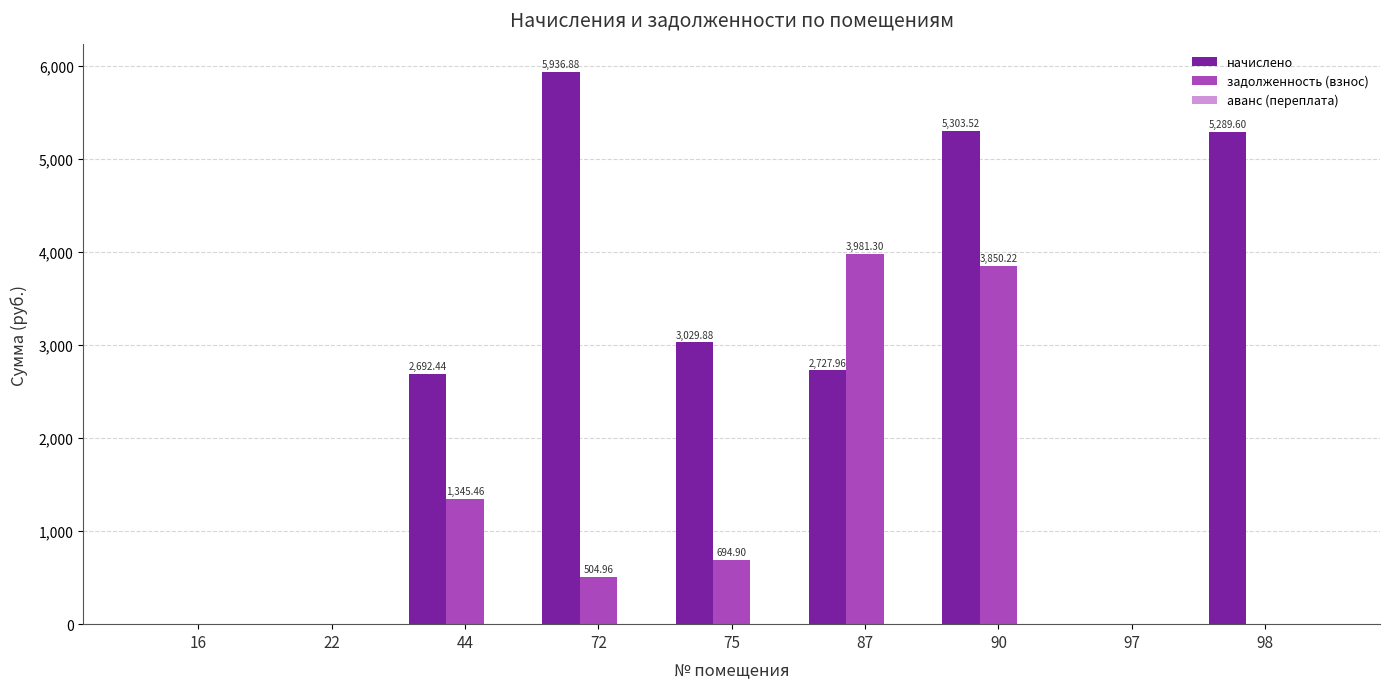

Which label corresponds to the largest value in the chart?

72